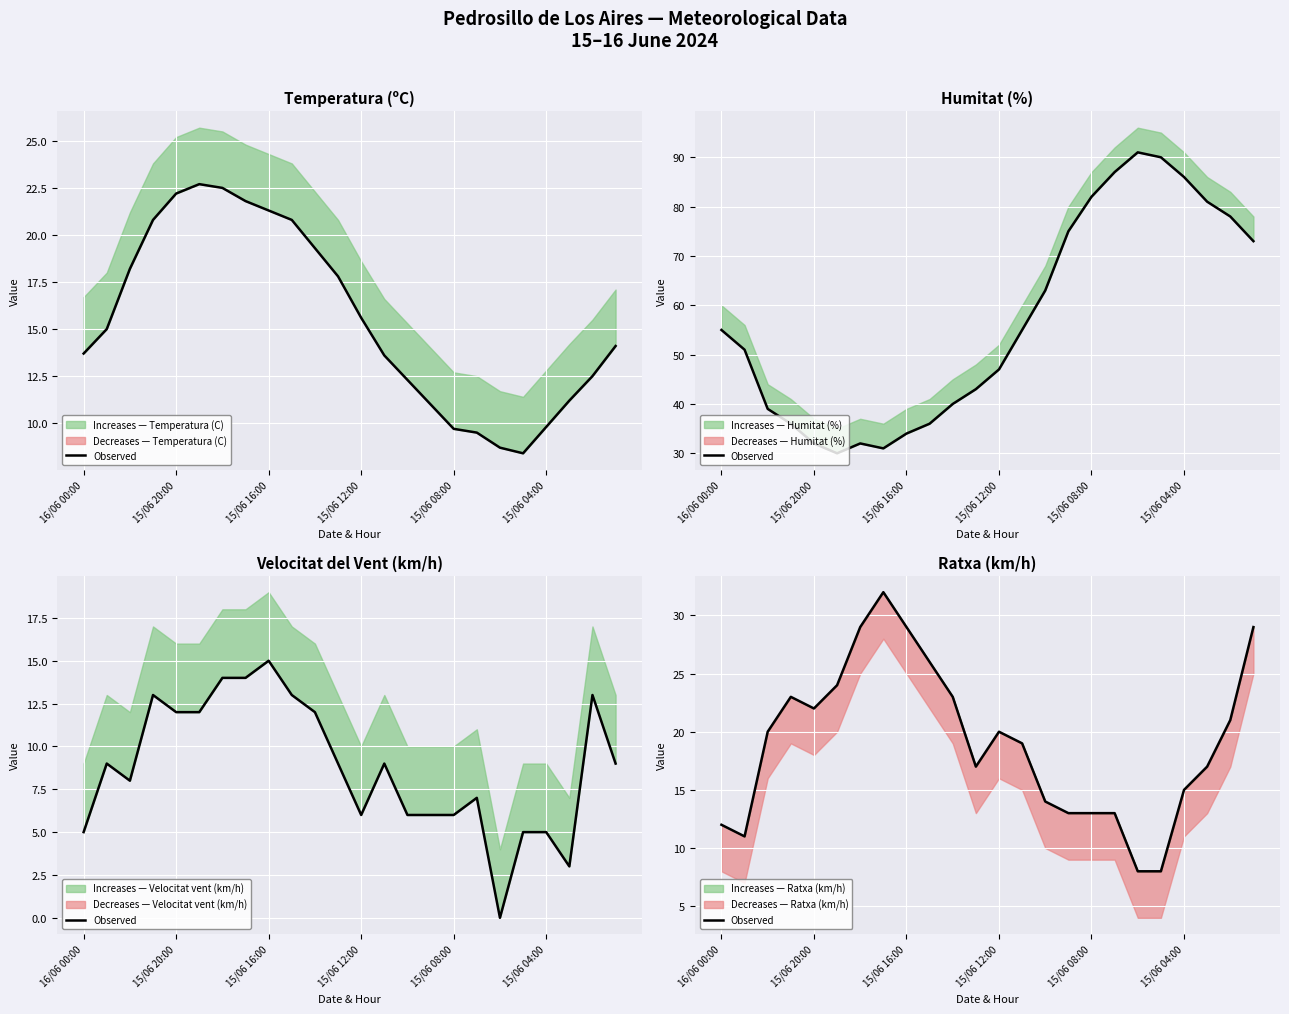

What is the value of the 22nd point from the left?

17